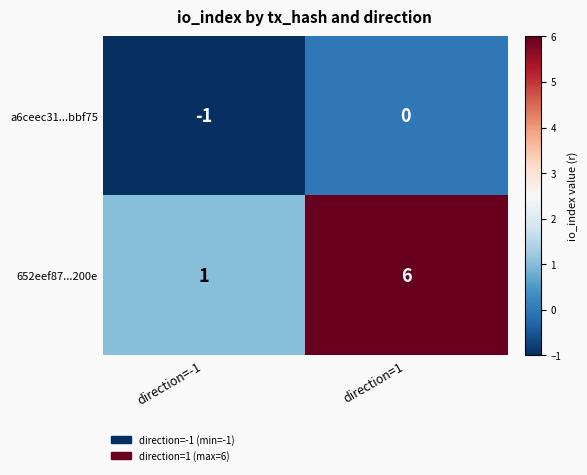

Reading left to right, list all the values displayed in this chart.

a6ceec31...bbf75: direction=-1=-1	direction=1=0
652eef87...200e: direction=-1=1	direction=1=6